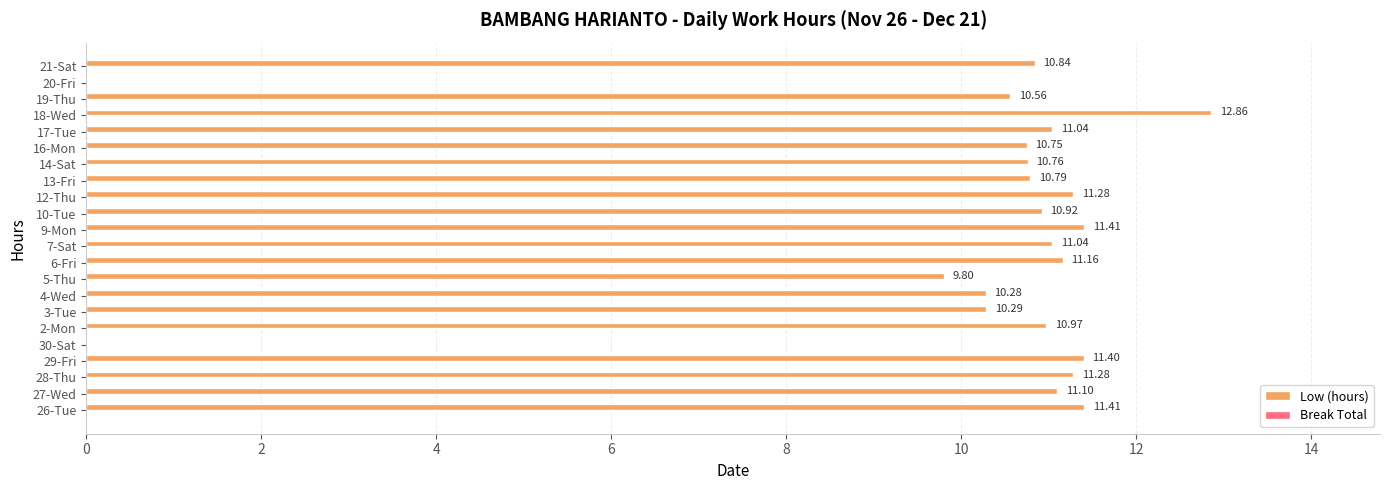

How many values are above zero?

20